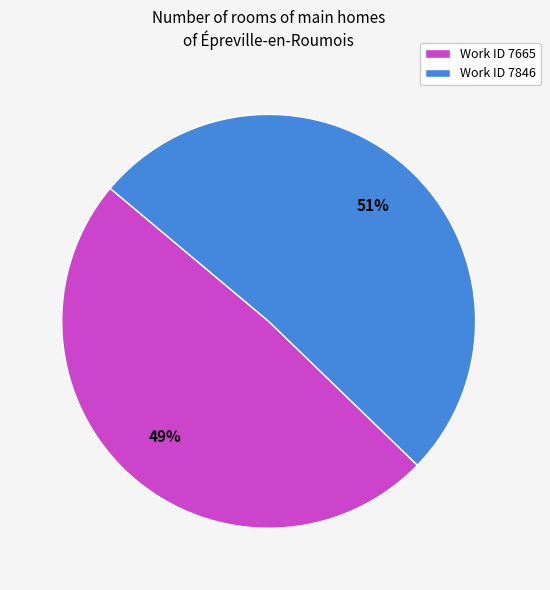

How many segments does this pie chart have?

2